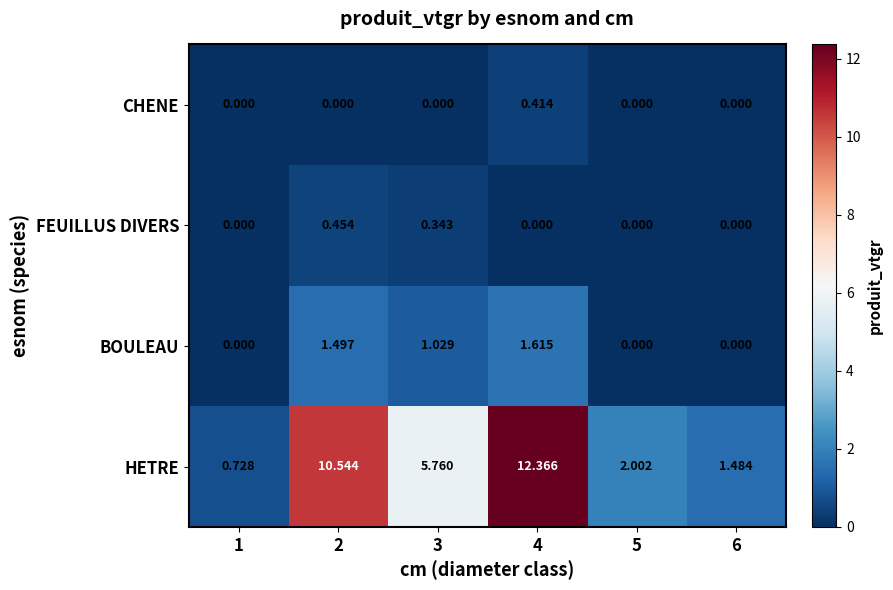

Which series has the widest spread of values?

HETRE